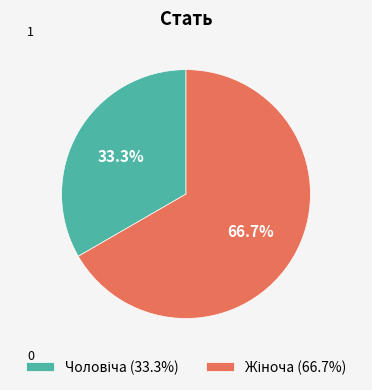

Is there a majority slice in this chart?

Yes